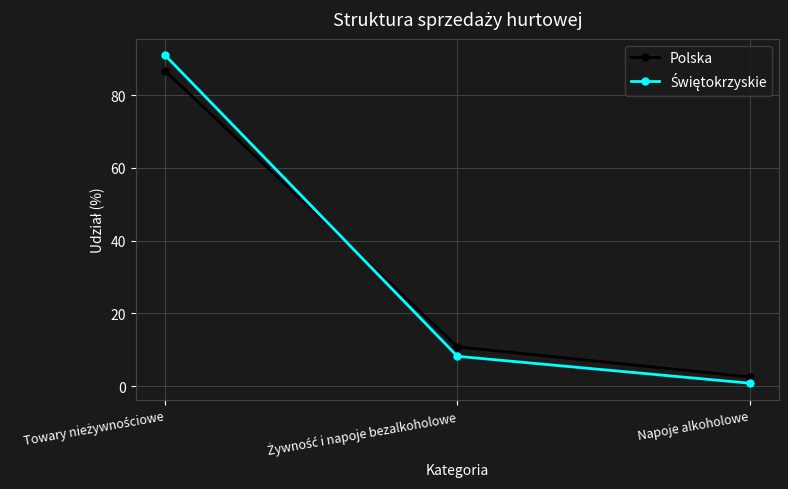

What is the sum of all Polska values?

100.0